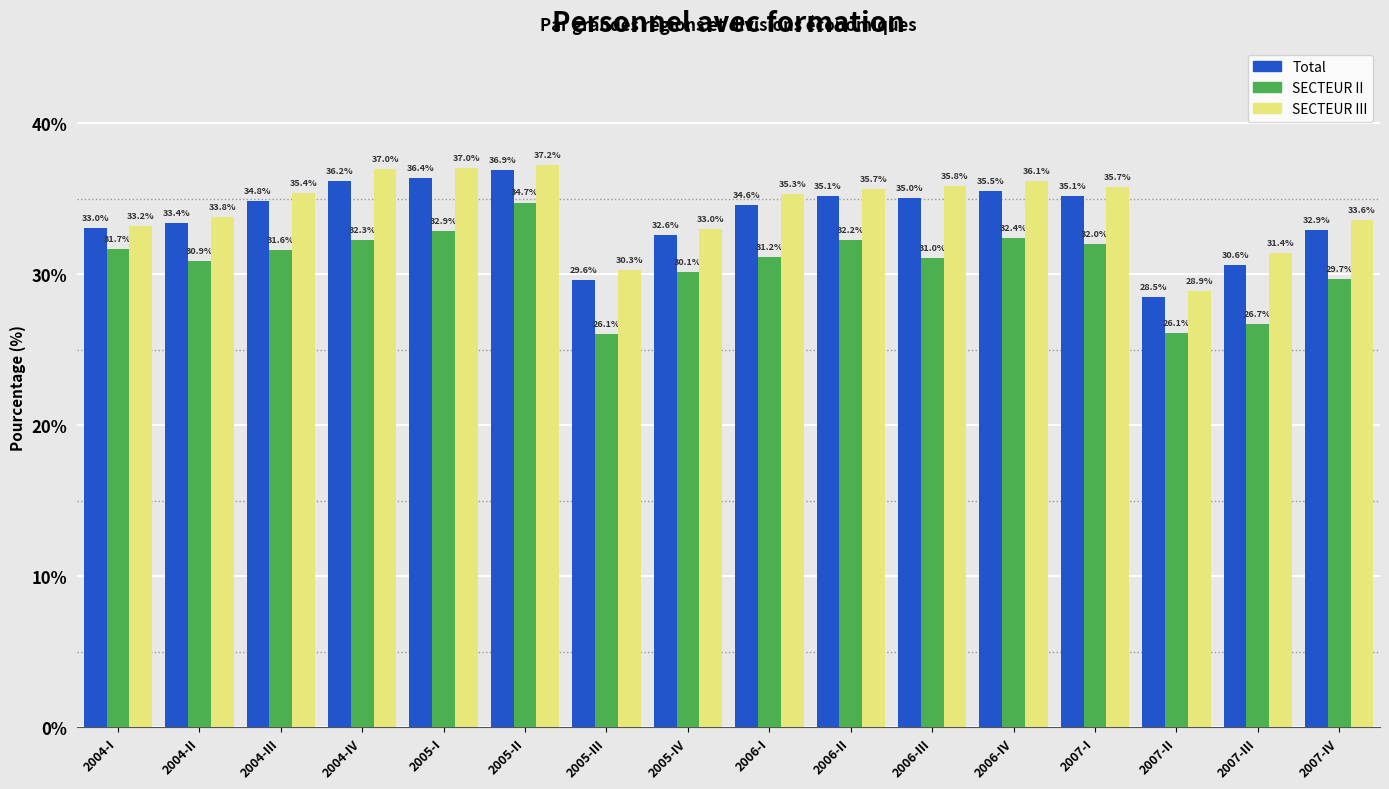

Reading right to left, transcribe all the data shown in this chart.

Total: 32.9	30.6	28.5	35.1	35.5	35.0	35.1	34.6	32.6	29.6	36.9	36.4	36.2	34.8	33.4	33.0
SECTEUR II: 29.7	26.7	26.1	32.0	32.4	31.0	32.2	31.2	30.1	26.1	34.7	32.9	32.3	31.6	30.9	31.7
SECTEUR III: 33.6	31.4	28.9	35.7	36.1	35.8	35.7	35.3	33.0	30.3	37.2	37.0	37.0	35.4	33.8	33.2